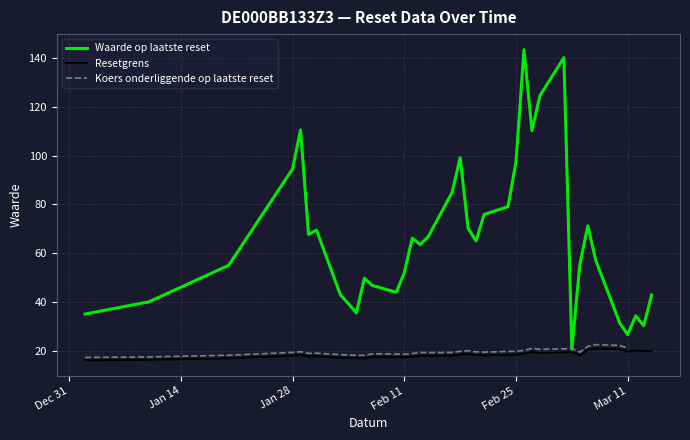

What is the highest value of the Resetgrens series?

20.9